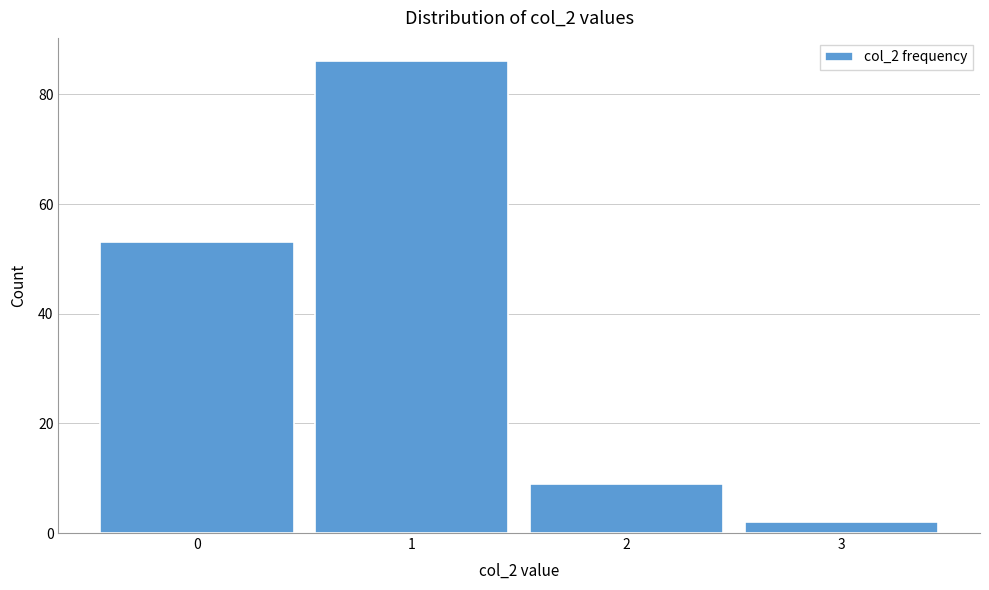

Reading left to right, extract all data points from this chart.

0=53	1=86	2=9	3=2